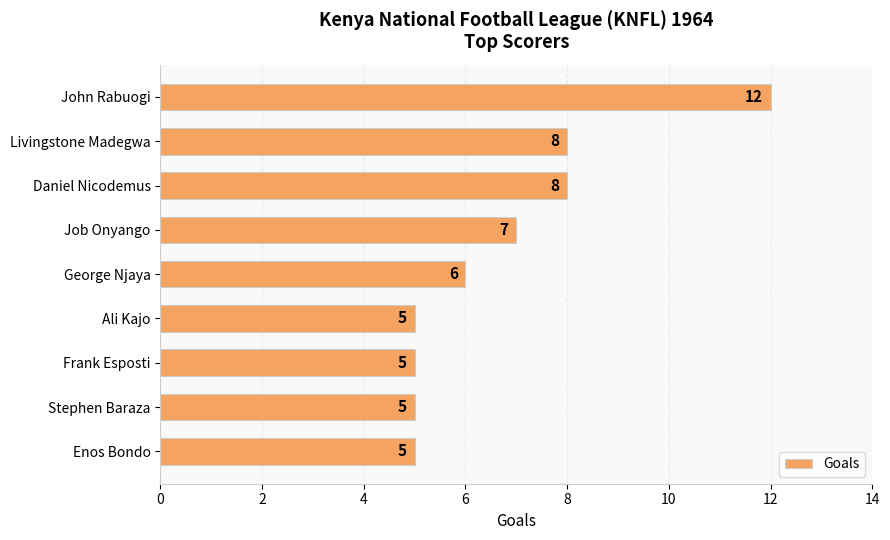

What is the maximum value shown in the chart?

12